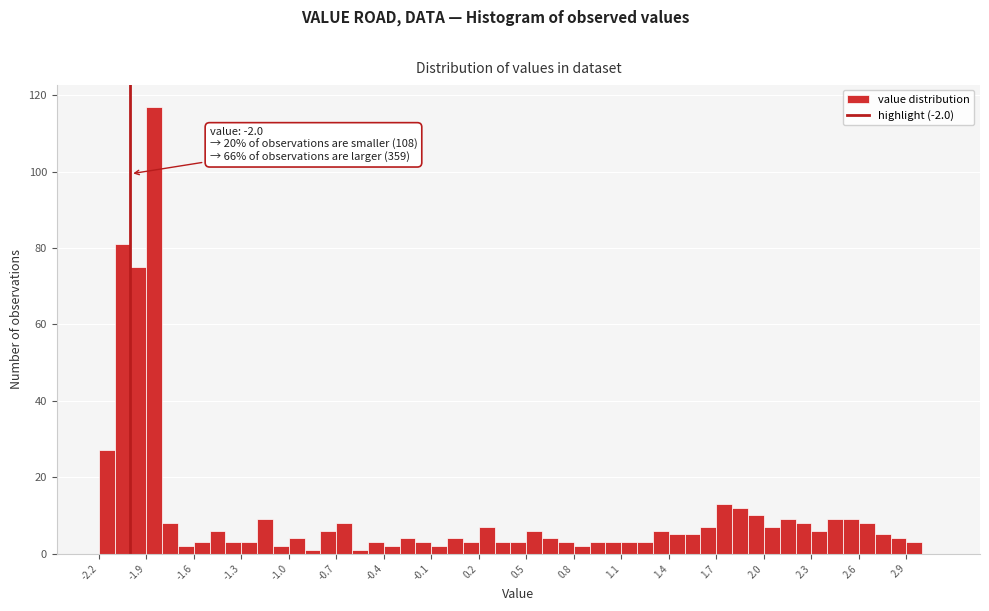

Read against the x-axis, roughly where is the centre of the tallest bar?

-1.85